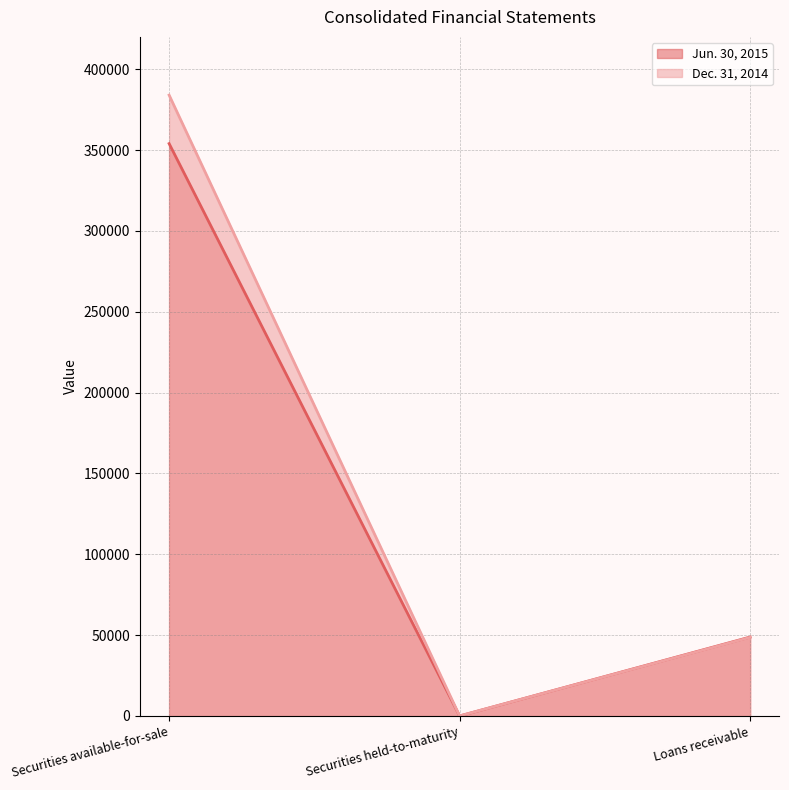

True or false: Jun. 30, 2015 has a value of 25 at Securities held-to-maturity.

True